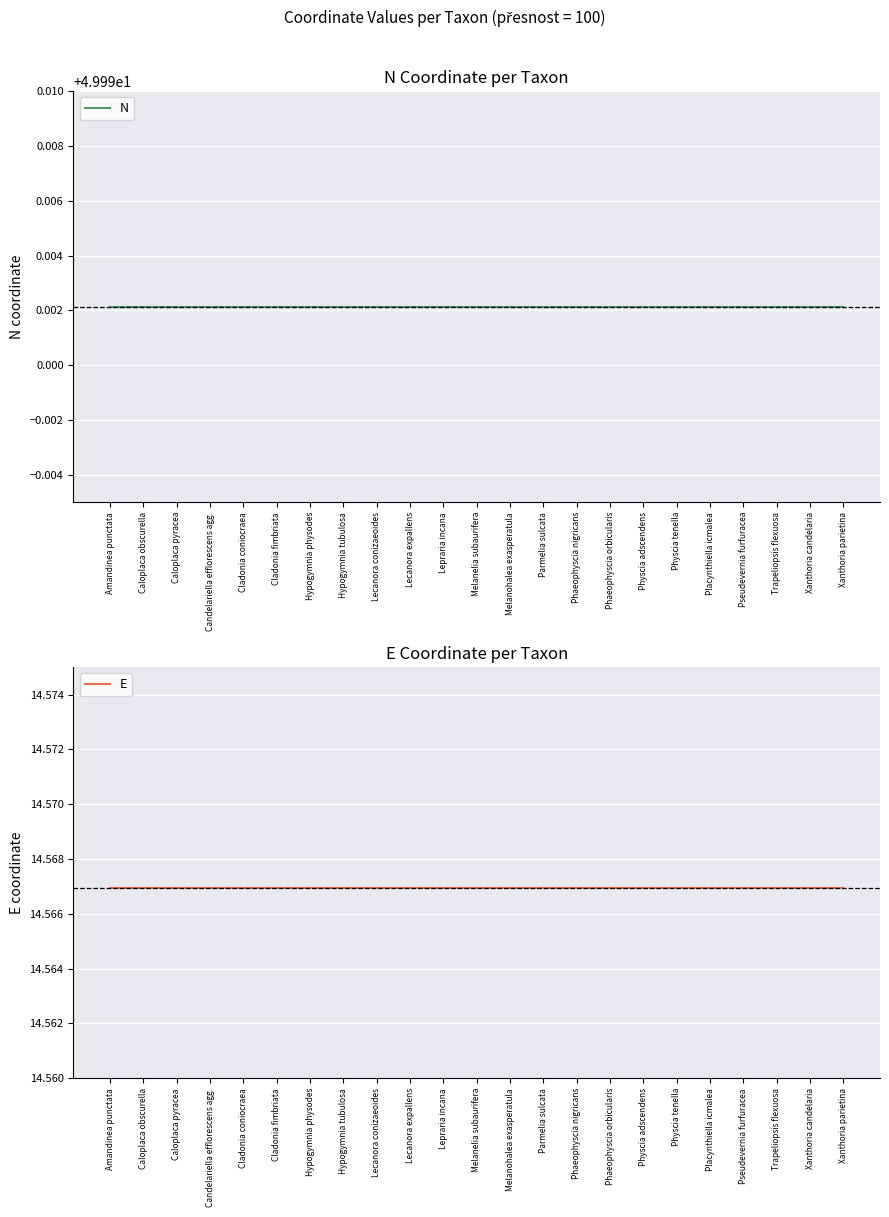

What is the approximate value of E at Melanohalea exasperatula?

14.6